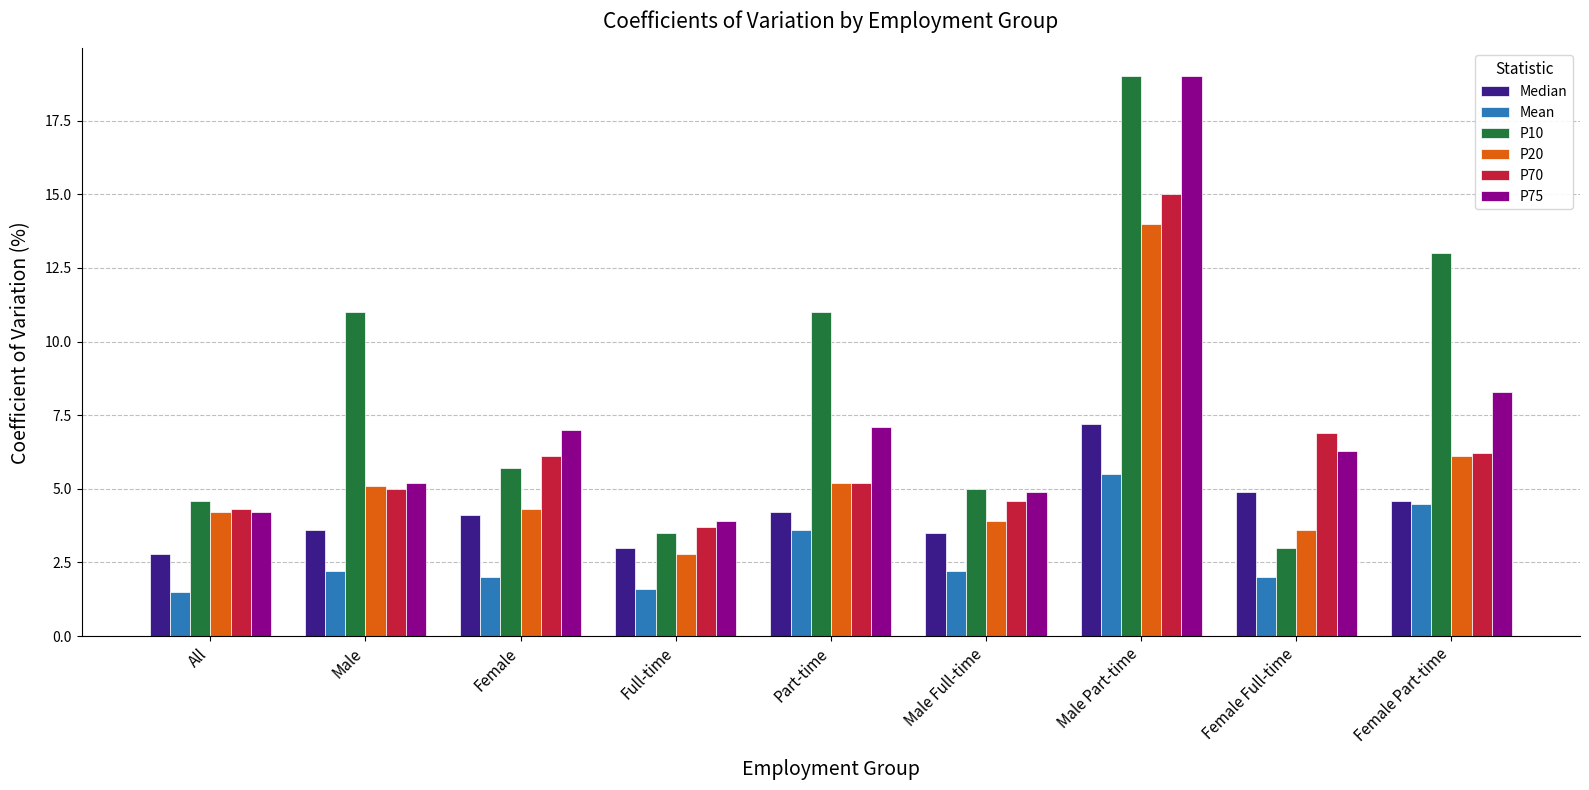

What is the label of the 6th bar from the right?

Full-time